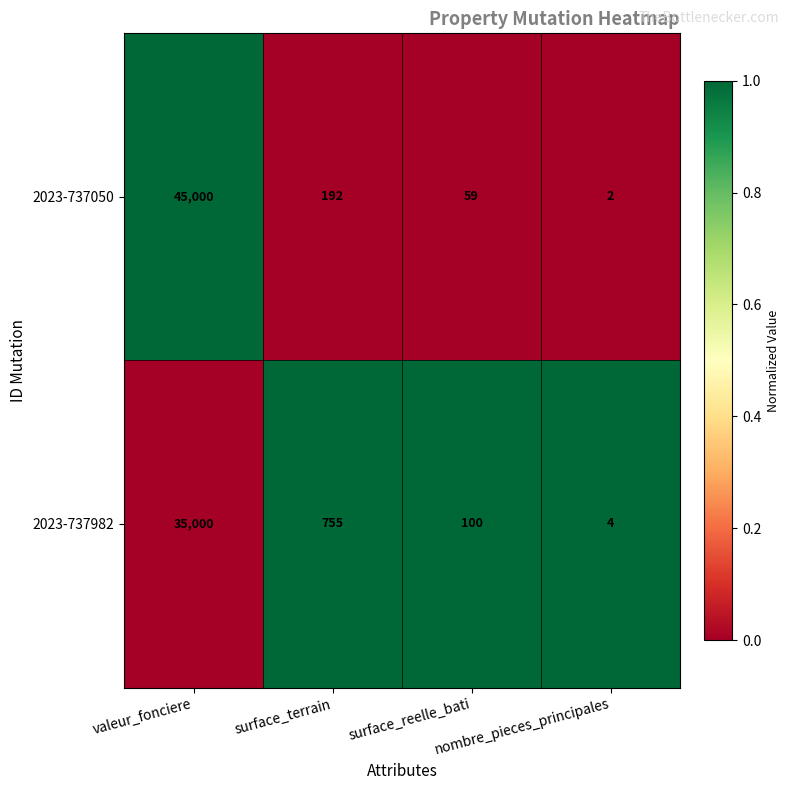

Which series changed the most between surface_reelle_bati and nombre_pieces_principales?

2023-737982